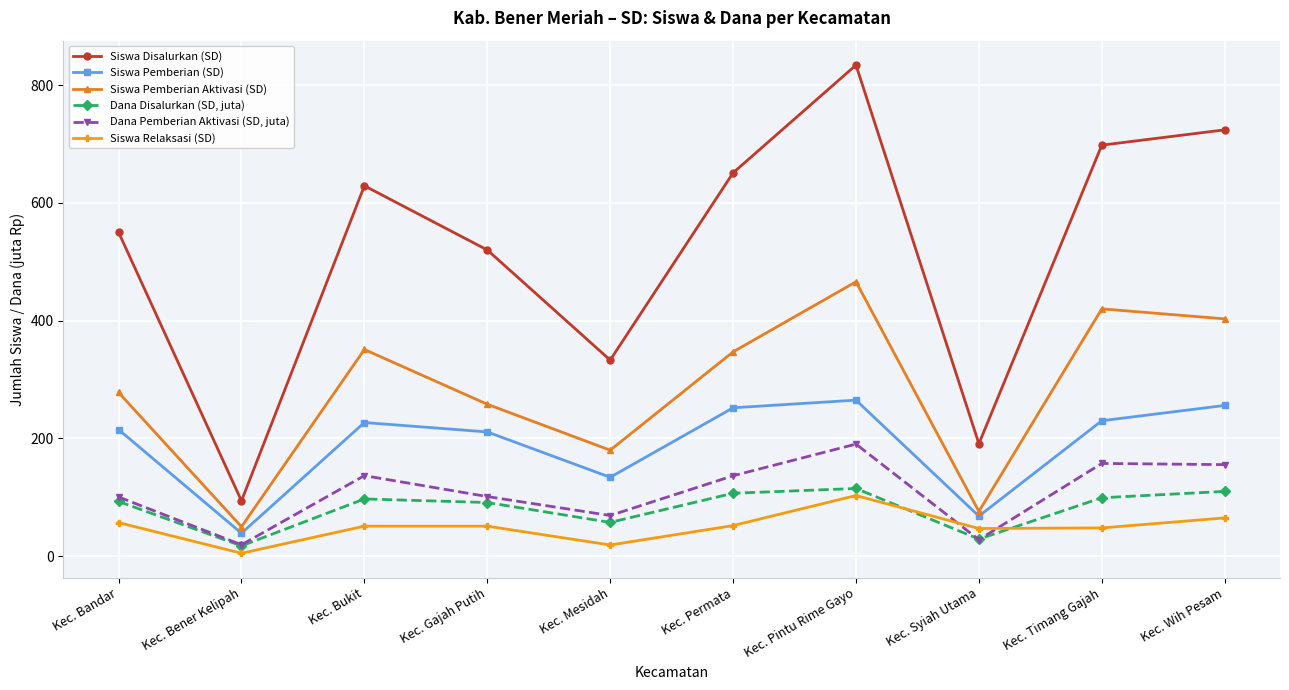

How many distinct data groups are displayed?

6